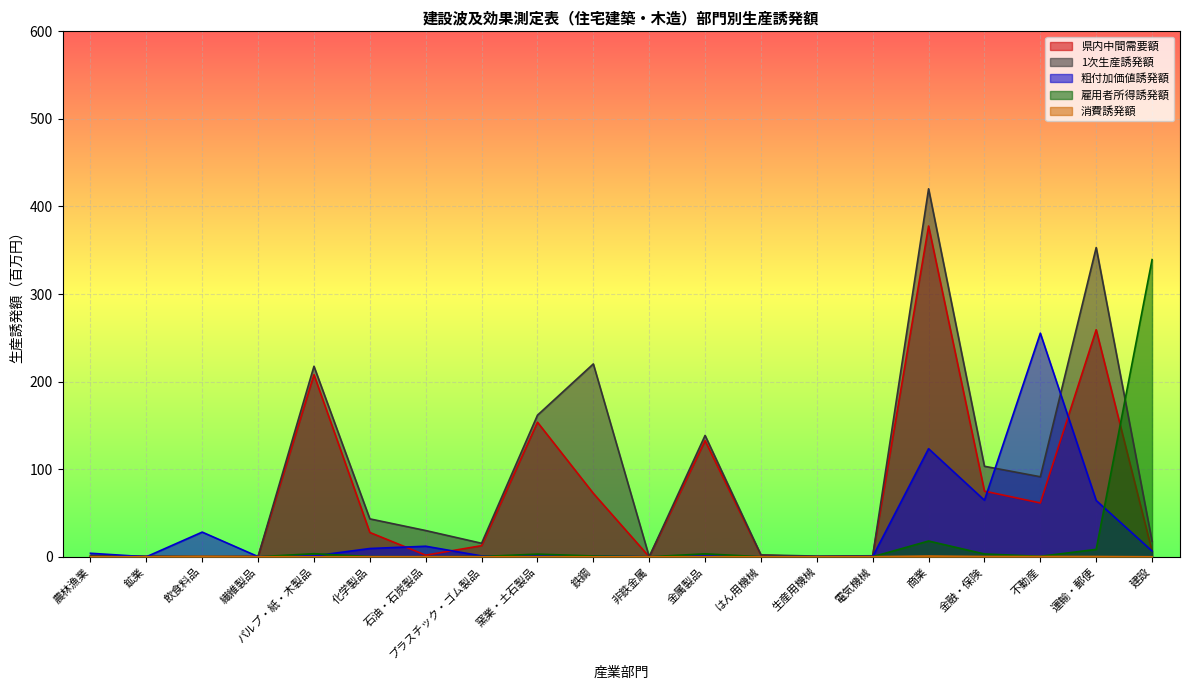

Reading left to right, list all the values displayed in this chart.

県内中間需要額: 0.6	0.1	0.0	0.3	208.0	27.8	1.8	12.7	153.7	72.5	0.0	132.6	1.8	0.0	1.1	377.7	75.0	61.4	259.3	6.3
1次生産誘発額: 1.5	0.7	0.5	0.4	217.5	43.3	30.0	15.4	161.7	220.2	0.0	138.5	2.1	0.8	1.1	420.2	103.3	91.4	353.1	17.7
粗付加価値誘発額: 4.0	0.0	28.2	0.2	1.0	9.4	12.0	1.0	0.6	1.0	0.0	0.8	0.0	0.1	0.1	123.4	64.6	255.3	64.3	6.5
雇用者所得誘発額: 0.0	0.0	0.0	0.0	3.5	0.2	0.0	0.3	3.0	0.9	0.0	3.3	0.0	0.0	0.0	18.0	3.2	0.5	8.4	339.3
消費誘発額: 0.1	0.0	0.5	0.1	0.0	0.0	0.1	0.0	0.0	0.0	0.0	0.0	0.0	0.0	0.1	0.8	0.3	0.3	0.3	0.0